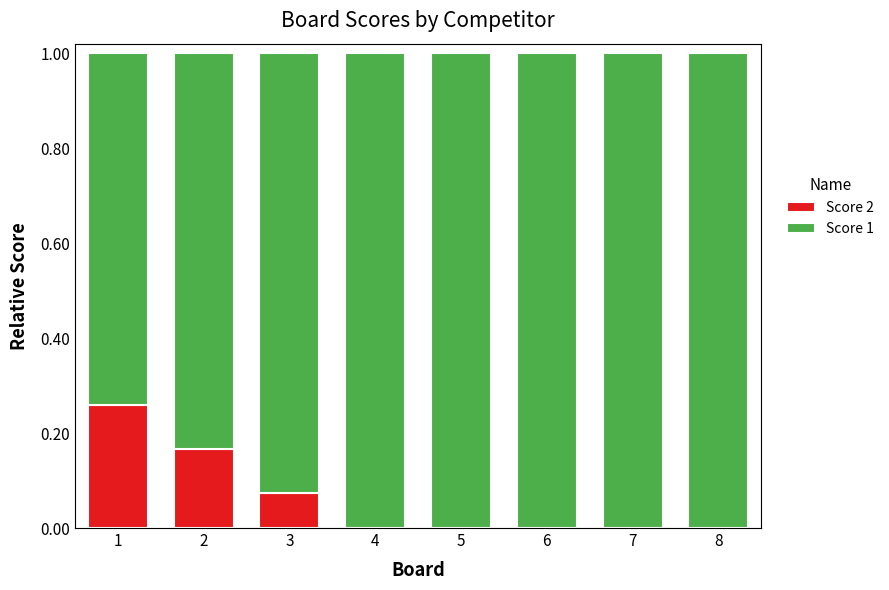

Is it true that Score 2 equals 0.1 at 1?

False